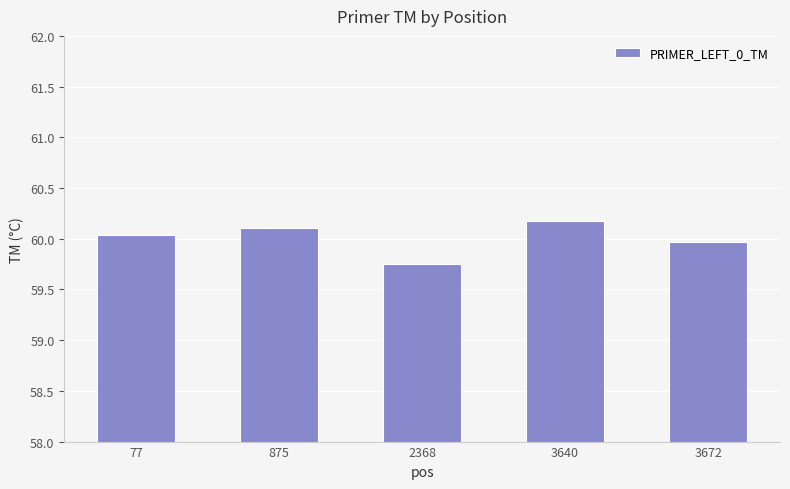

List the labels in order of value, largest first.

3640, 875, 77, 3672, 2368